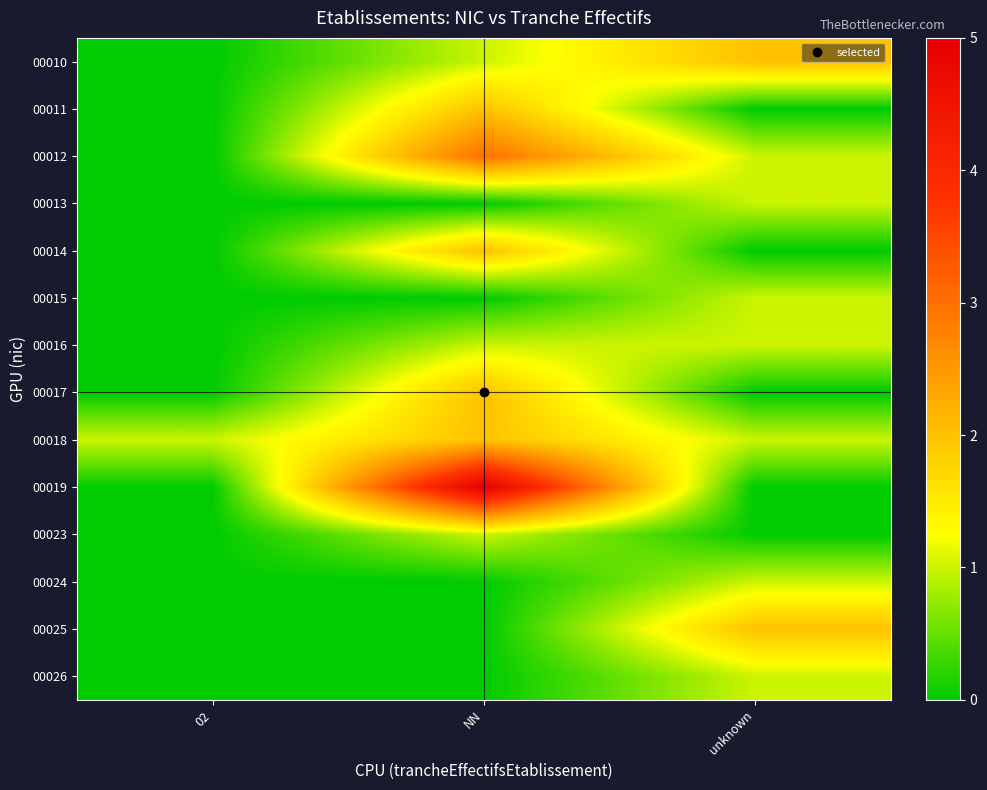

Between NN and unknown, which is larger?

unknown